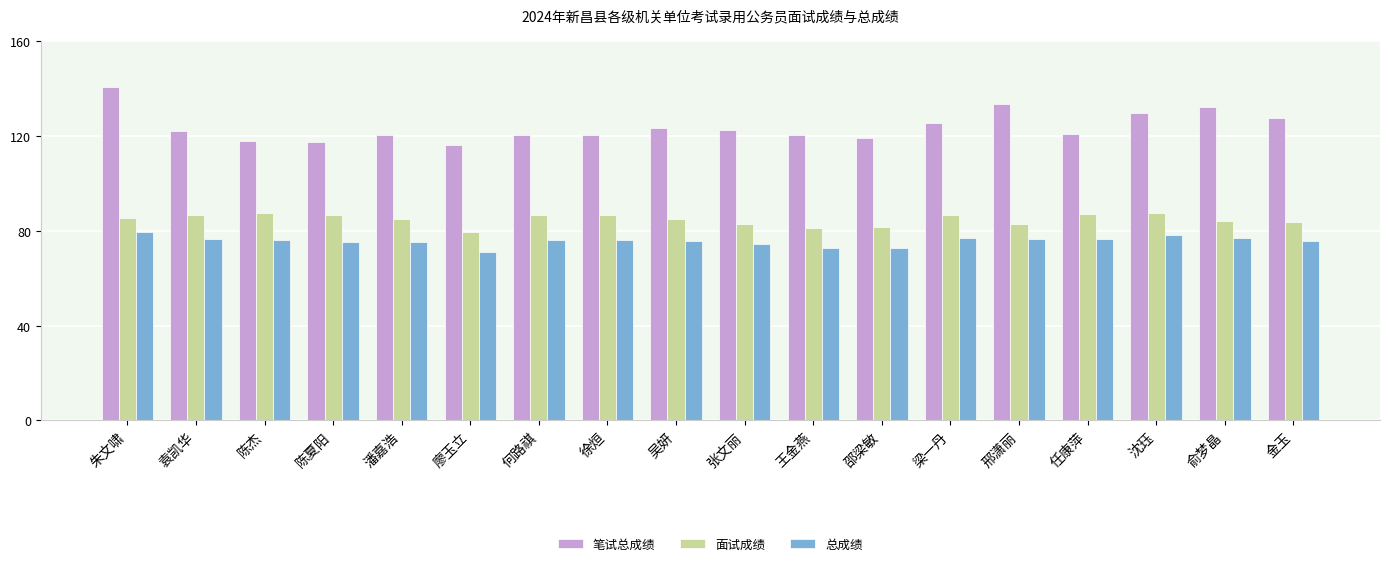

Are the bars horizontal?

No